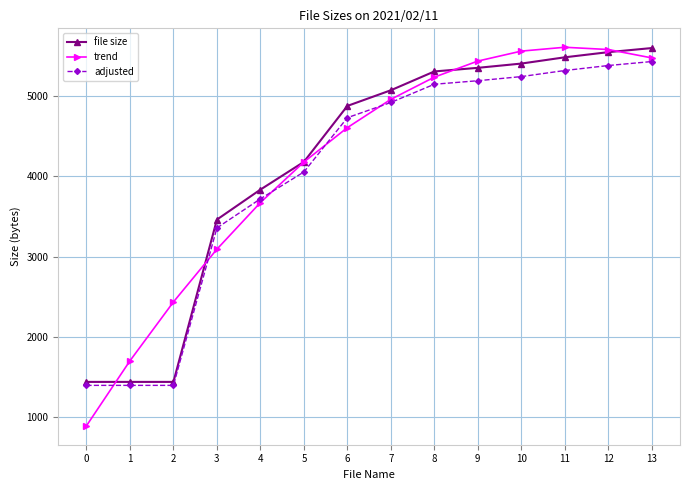

At how many categories does at least one series exceed 2087?

12